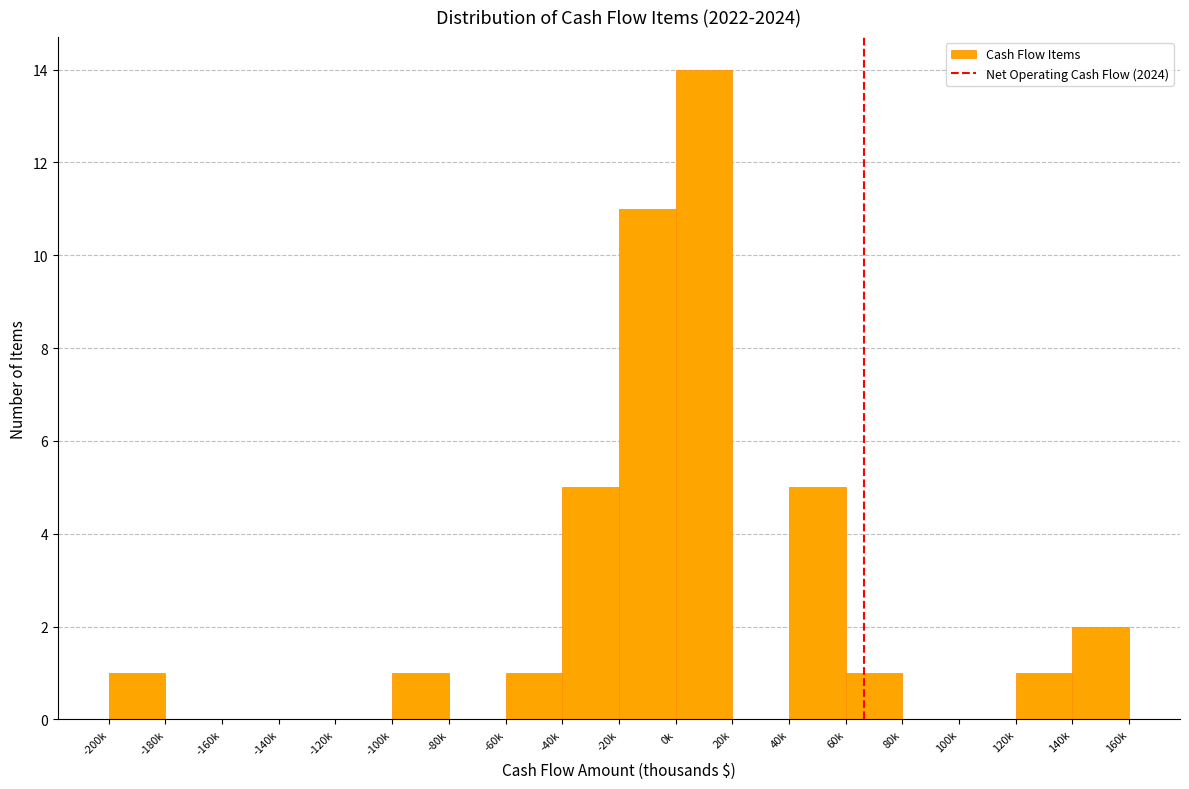

Reading left to right, what are all the values shown in this chart?

-200k=1	-180k=0	-160k=0	-140k=0	-120k=0	-100k=1	-80k=0	-60k=1	-40k=5	-20k=11	0k=14	20k=0	40k=5	60k=1	80k=0	100k=0	120k=1	140k=2